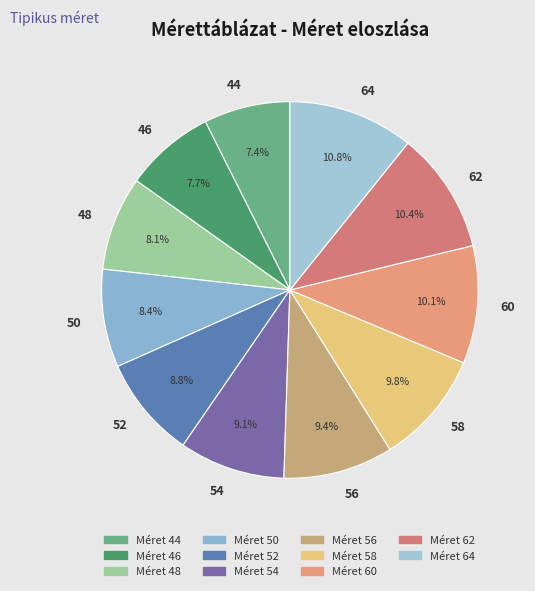

To the nearest percent, what portion does 48 represent?

8%